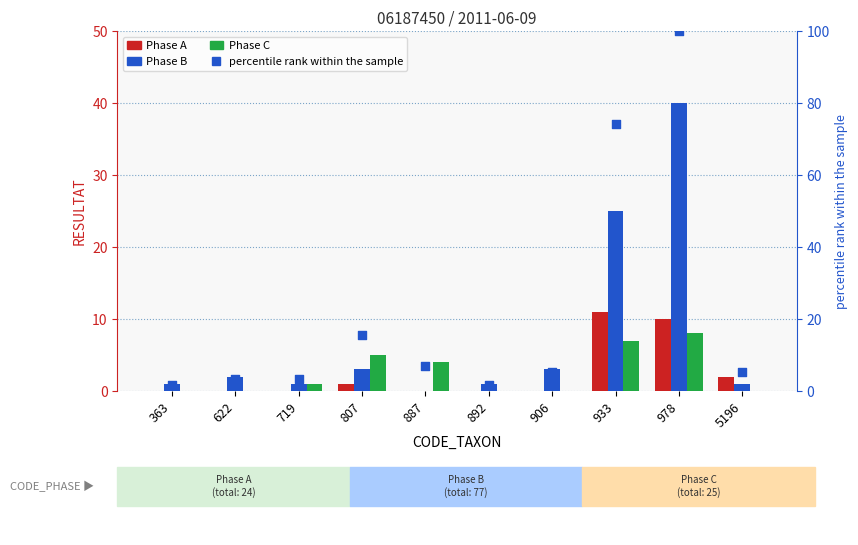

At which category is the sum across all series the highest?

978